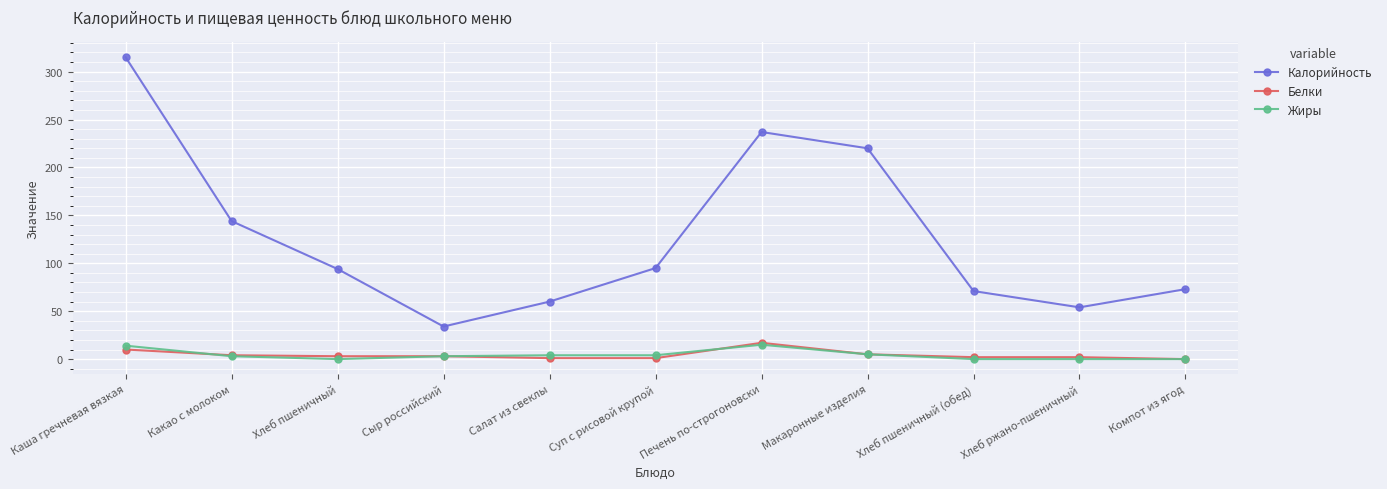

True or false: Калорийность and Белки intersect in this chart.

False